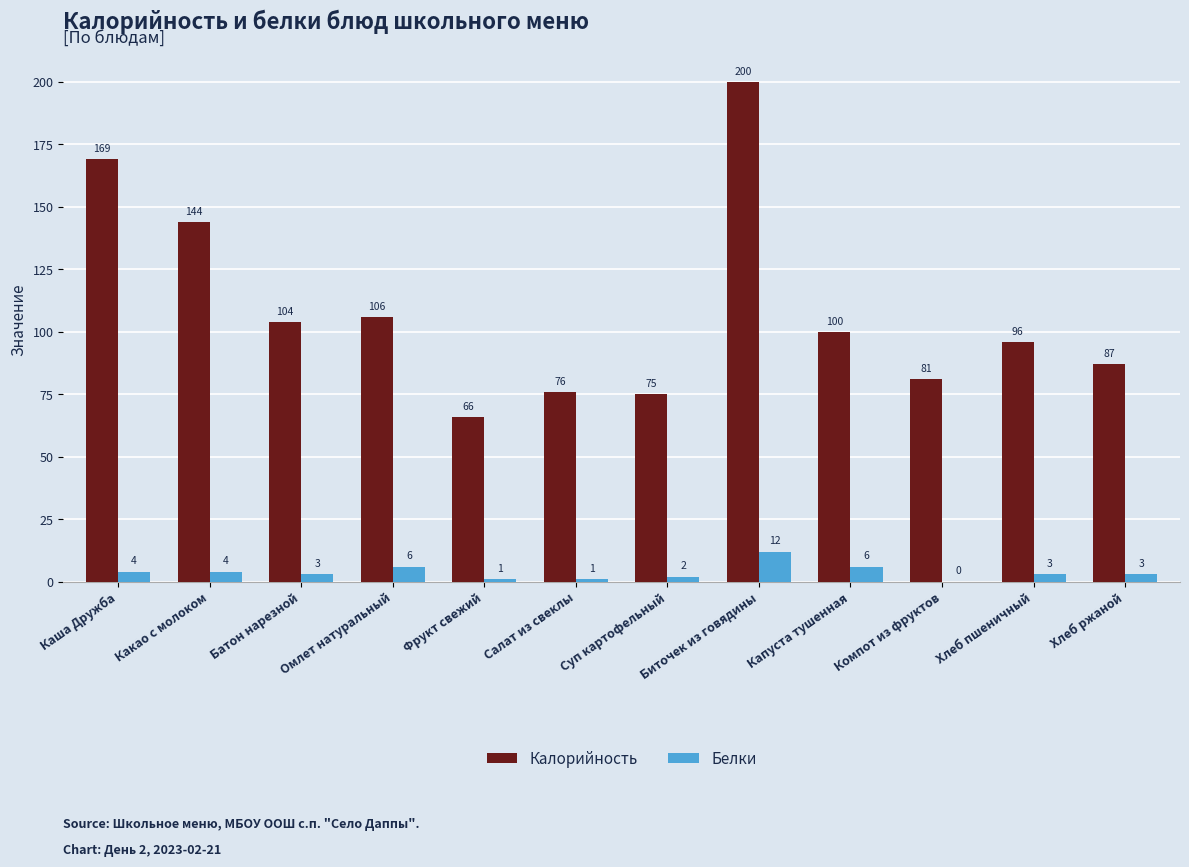

Reading left to right, extract all data points from this chart.

Калорийность: Каша Дружба=169	Какао с молоком=144	Батон нарезной=104	Омлет натуральный=106	Фрукт свежий=66	Салат из свеклы=76	Суп картофельный=75	Биточек из говядины=200	Капуста тушенная=100	Компот из фруктов=81	Хлеб пшеничный=96	Хлеб ржаной=87
Белки: Каша Дружба=4	Какао с молоком=4	Батон нарезной=3	Омлет натуральный=6	Фрукт свежий=1	Салат из свеклы=1	Суп картофельный=2	Биточек из говядины=12	Капуста тушенная=6	Компот из фруктов=0	Хлеб пшеничный=3	Хлеб ржаной=3